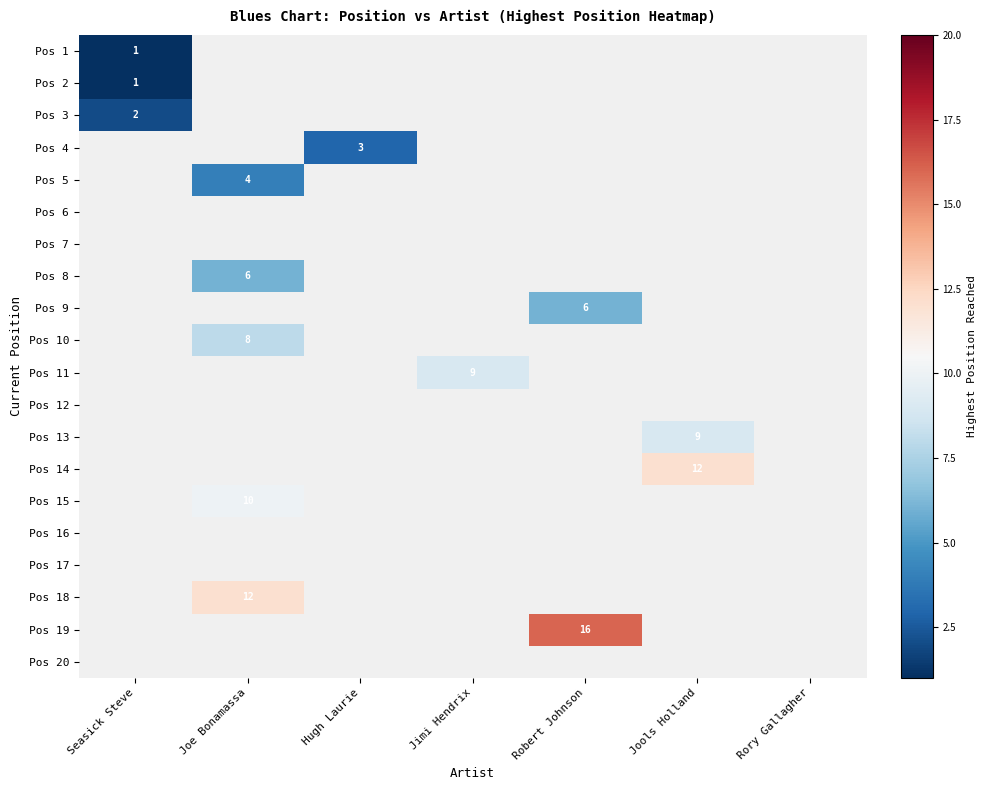

The Pos 3 series shows 2 at Seasick Steve. True or false?

True